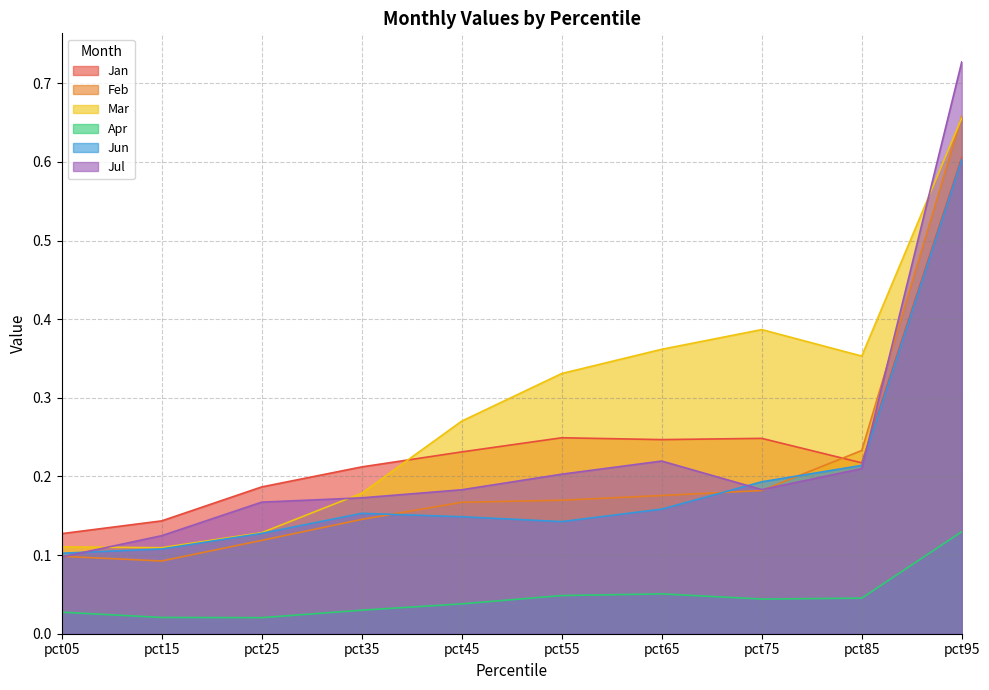

What is the total value across all series at pct65?

1.2